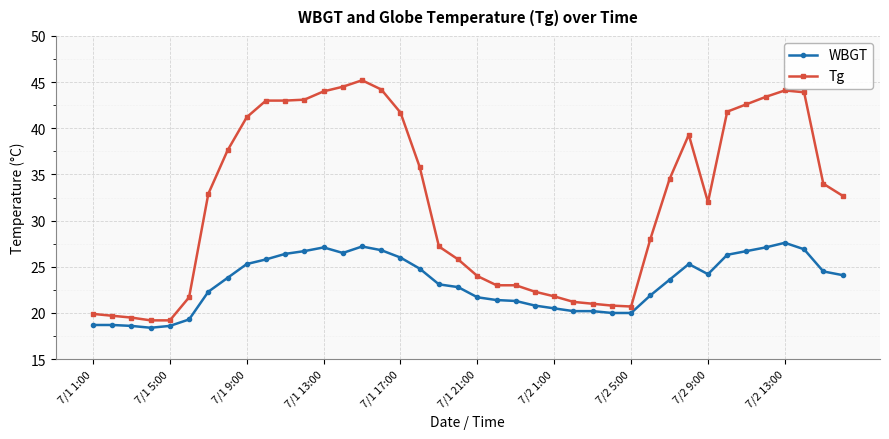

Which series has the widest spread of values?

Tg